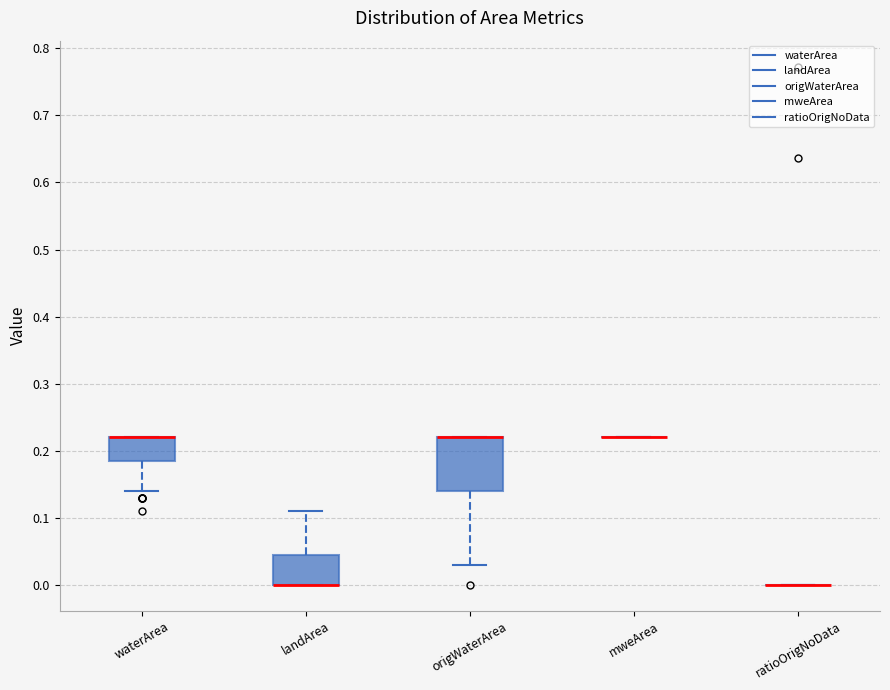

Reading left to right, transcribe this box plot: for each box, give where its median line is, the range the box spans, and where its two whiskers end, as read against the y-axis. The values are not printed on the chart, so give them approximately, as read against the axis.

waterArea: median 0.22 (drawn on the box's upper edge), box 0.19 to 0.22, whiskers 0.14 to 0.22
landArea: median 0.00 (drawn on the box's lower edge), box 0.00 to 0.05, whiskers 0.00 to 0.11
origWaterArea: median 0.22 (drawn on the box's upper edge), box 0.14 to 0.22, whiskers 0.03 to 0.22
mweArea: box collapsed to a line at 0.22, whiskers 0.22 to 0.22
ratioOrigNoData: box collapsed to a line at 0.00, whiskers 0.00 to 0.00